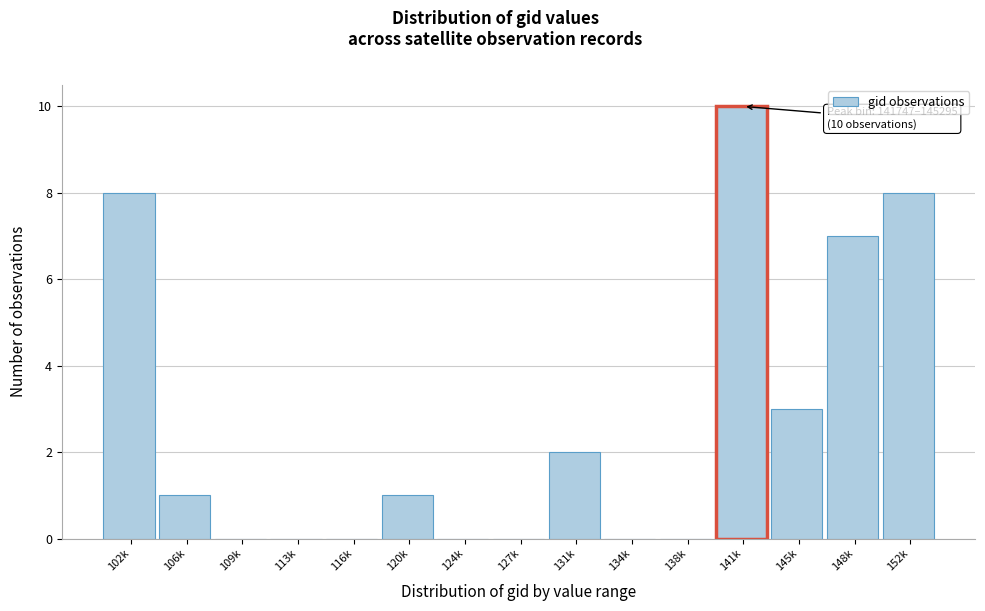

Reading right to left, list all the values displayed in this chart.

152k=8	148k=7	145k=3	141k=10	138k=0	134k=0	131k=2	127k=0	124k=0	120k=1	116k=0	113k=0	109k=0	106k=1	102k=8